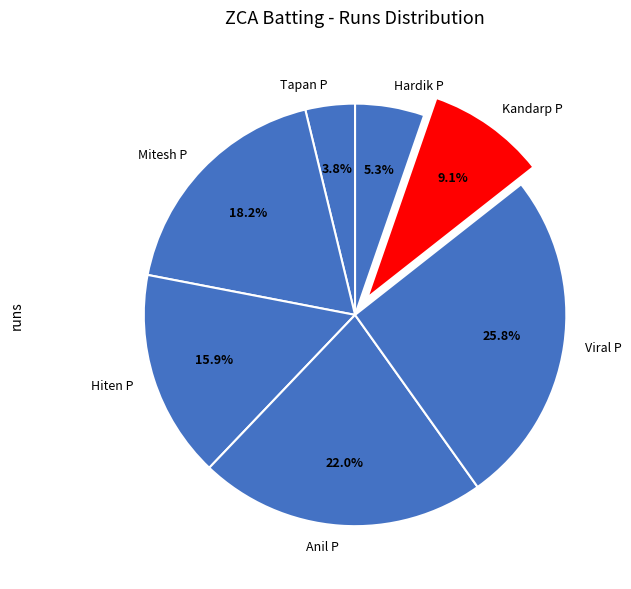

Count the number of slices in the pie.

7